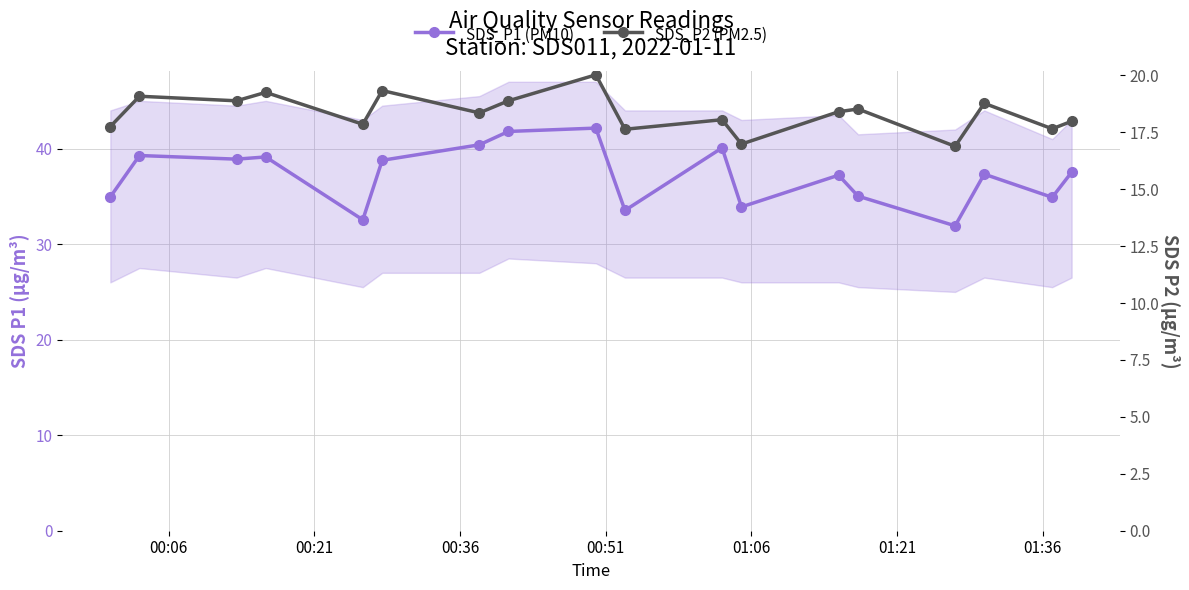

True or false: SDS_P1 (PM10) has a value of 13.1 at 01:36.

False